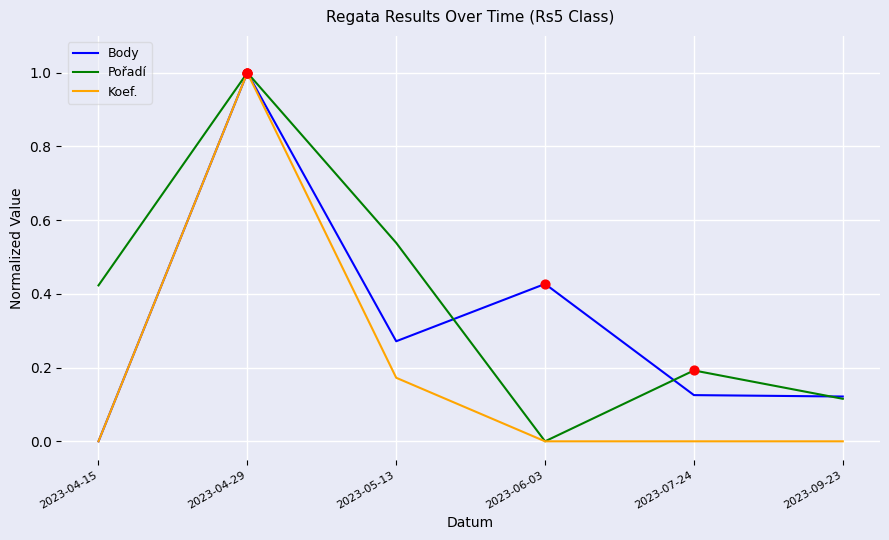

Which series has the largest total across all categories?

Pořadí